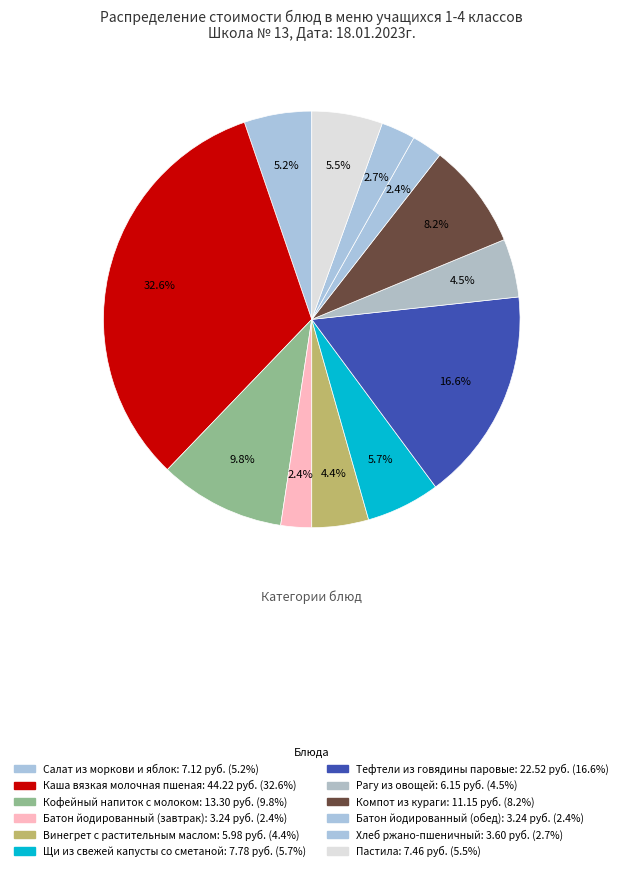

To the nearest percent, what is the difference between the Хлеб ржано-пшеничный and Пастила slice percentages?

3%